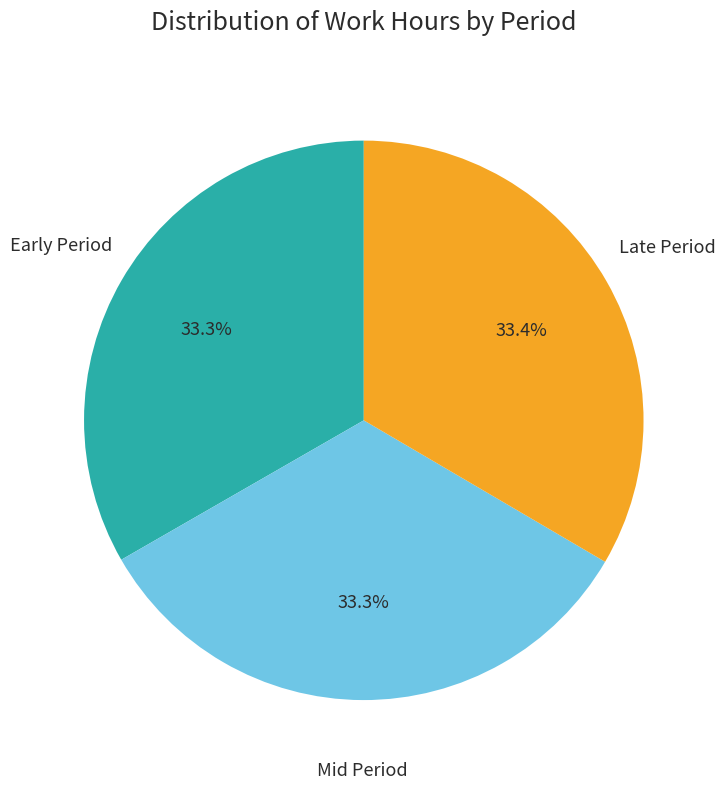

Is there a majority slice in this chart?

No